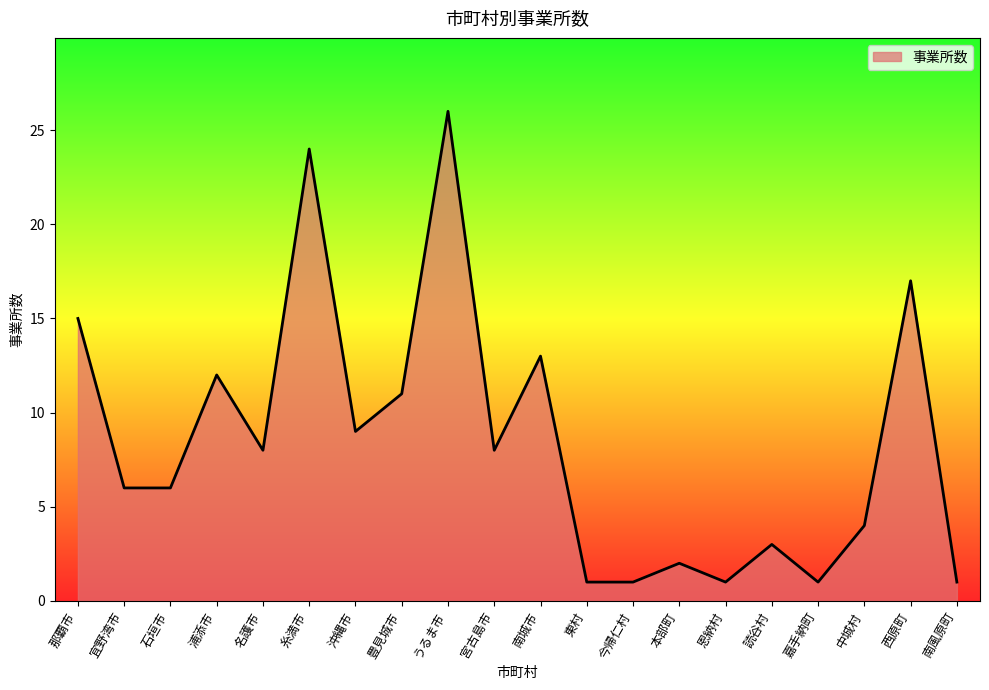

What is the maximum value shown in the chart?

26